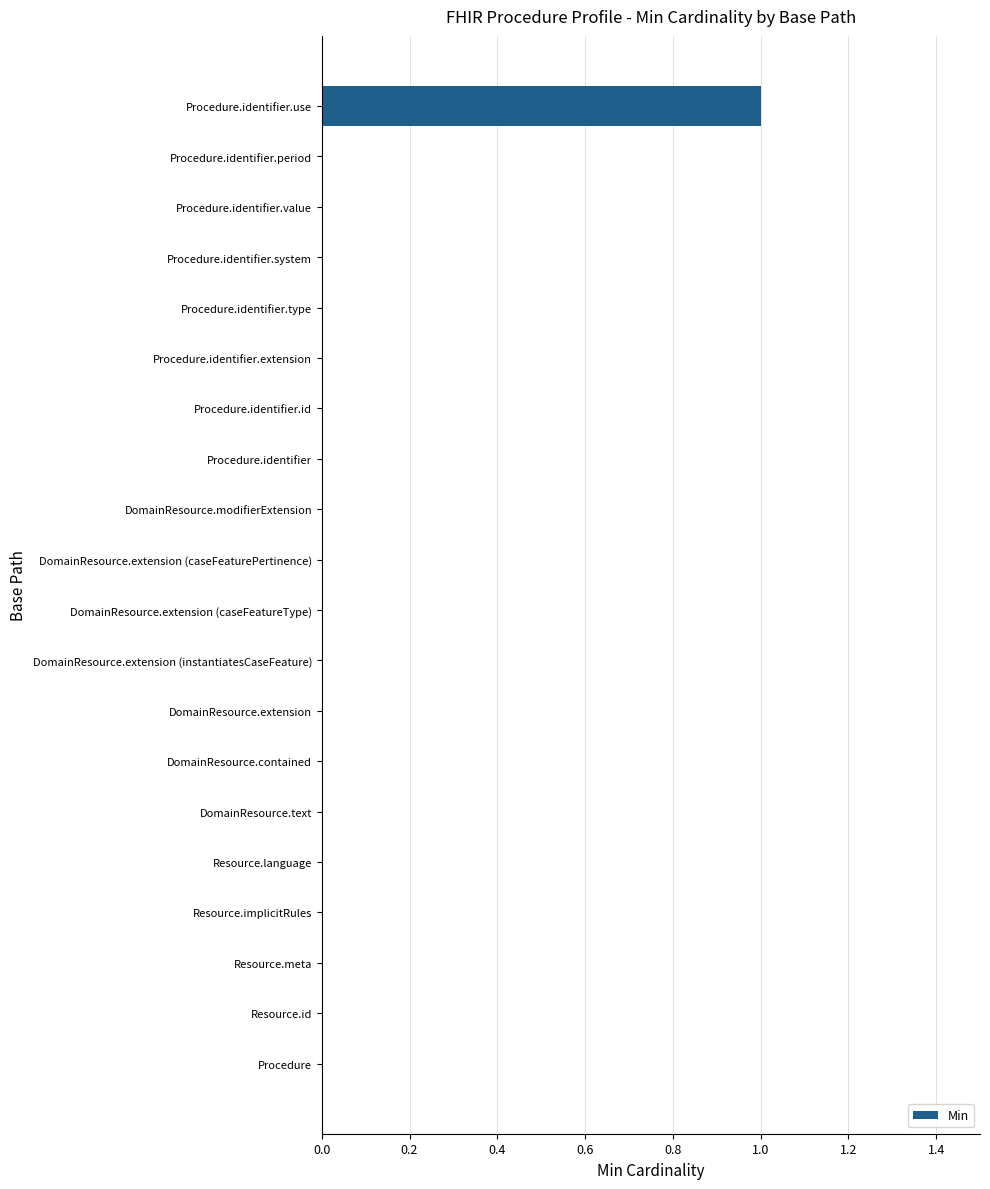

True or false: the data shows 0 at DomainResource.extension (caseFeaturePertinence).

True